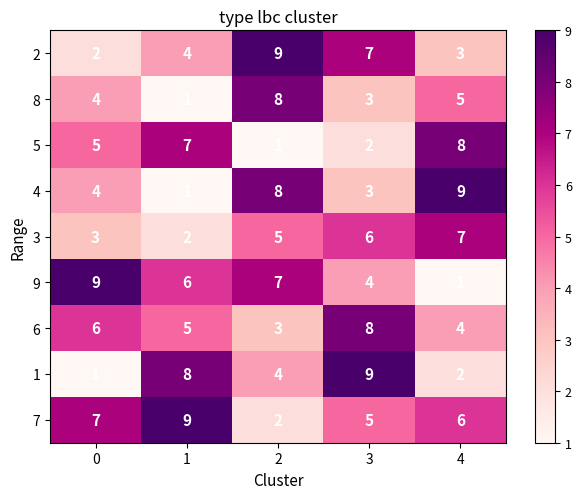

What is the sum of the 4 values at 1 and 3?

4